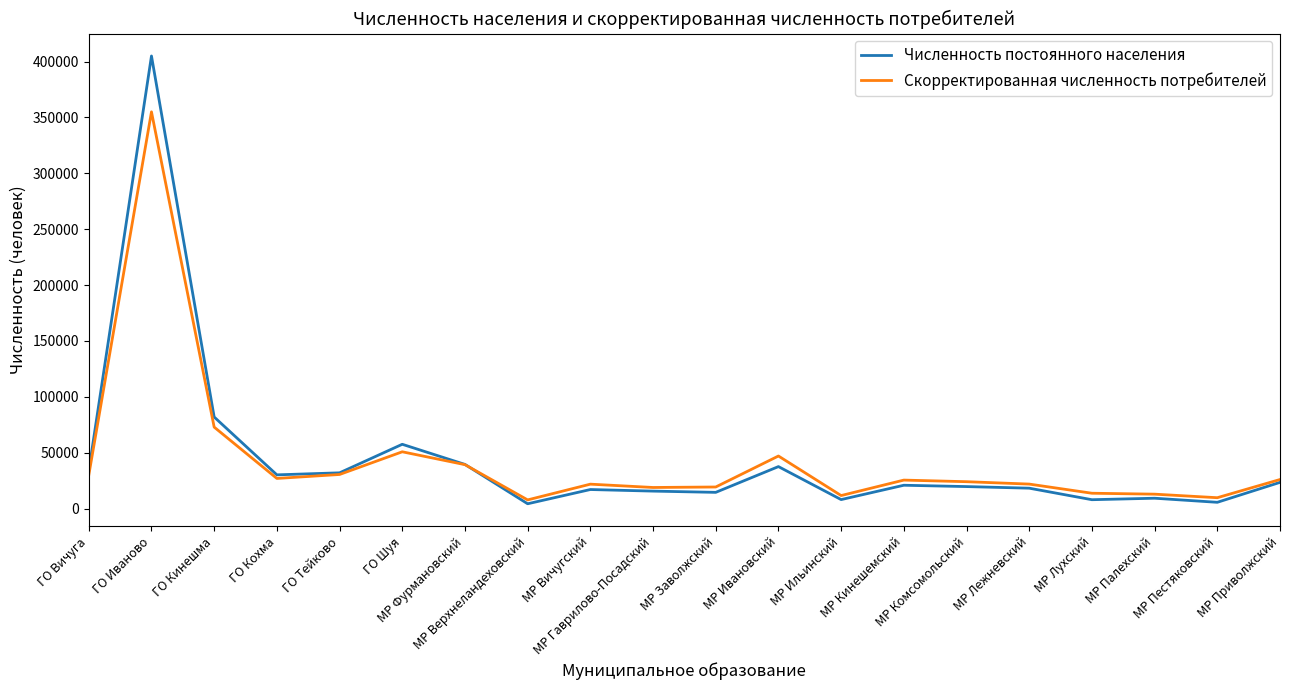

The value of Скорректированная численность потребителей at ГО Тейково is 30544.9. True or false?

True